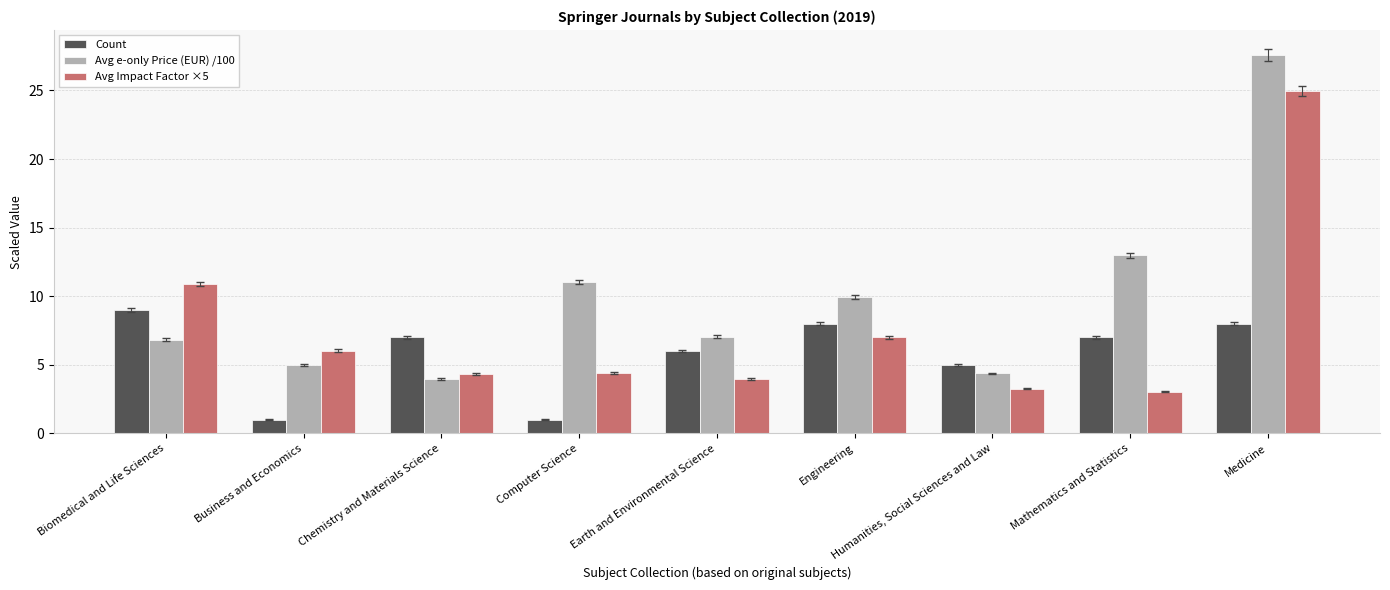

Between Mathematics and Statistics and Medicine, which series saw the biggest shift?

Avg Impact Factor ×5